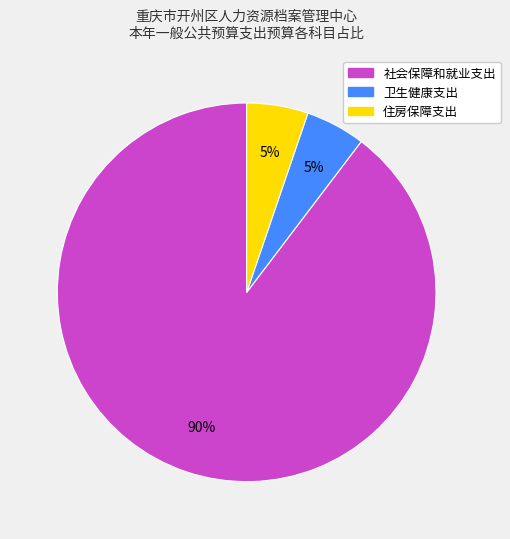

Between 卫生健康支出 and 社会保障和就业支出, which is larger?

社会保障和就业支出